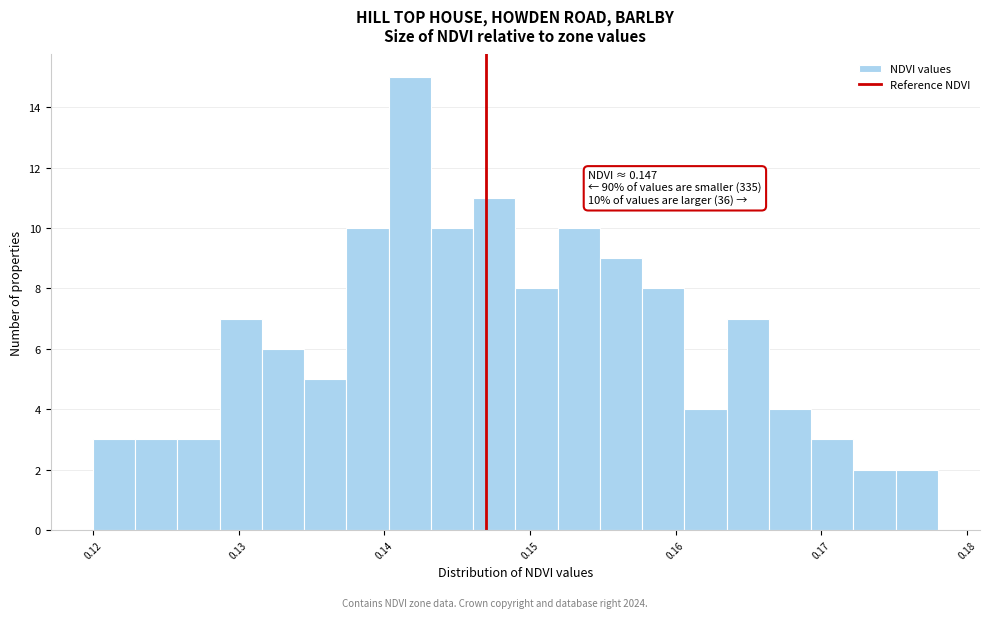

Around what value on the x-axis is the tallest bar? Give the approximate position of its centre, as read against the axis.

0.142